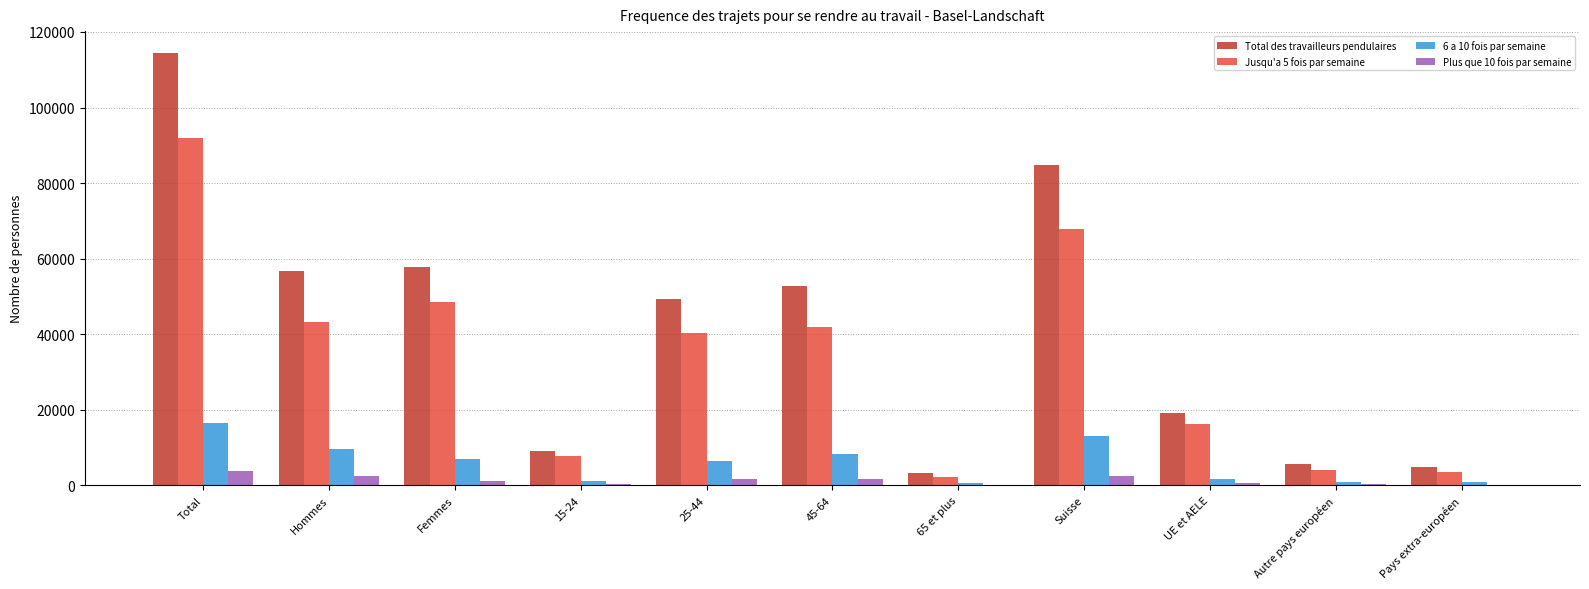

What is the maximum value for Jusqu'a 5 fois par semaine?

91890.1